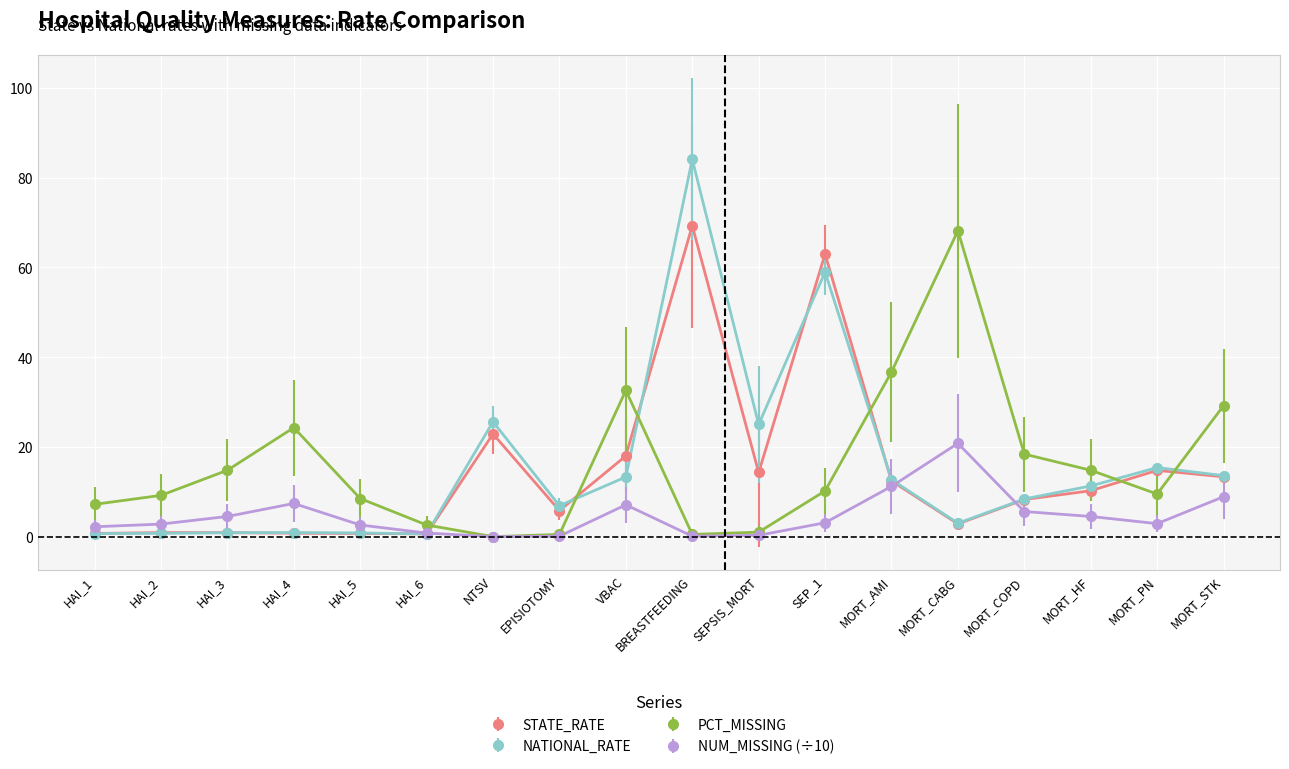

What is the maximum value shown in the chart?

84.1